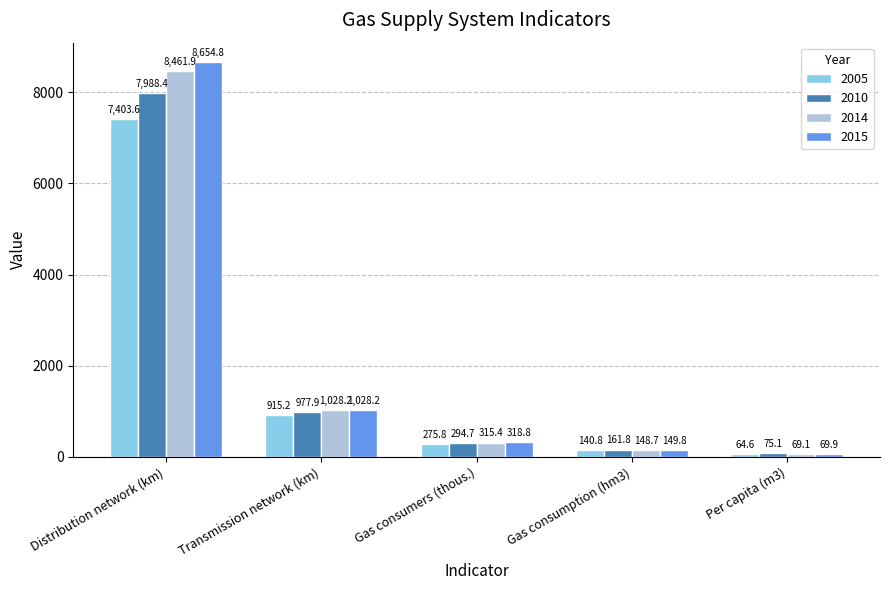

True or false: 2015 has a value of 69.9 at Per capita (m3).

True